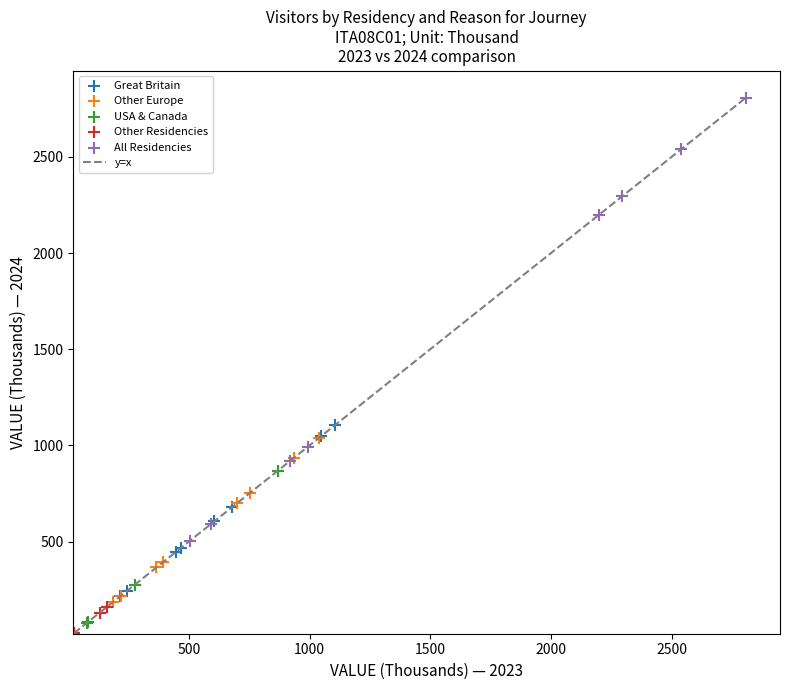

Which series has the largest Y range (max minus min)?

All Residencies